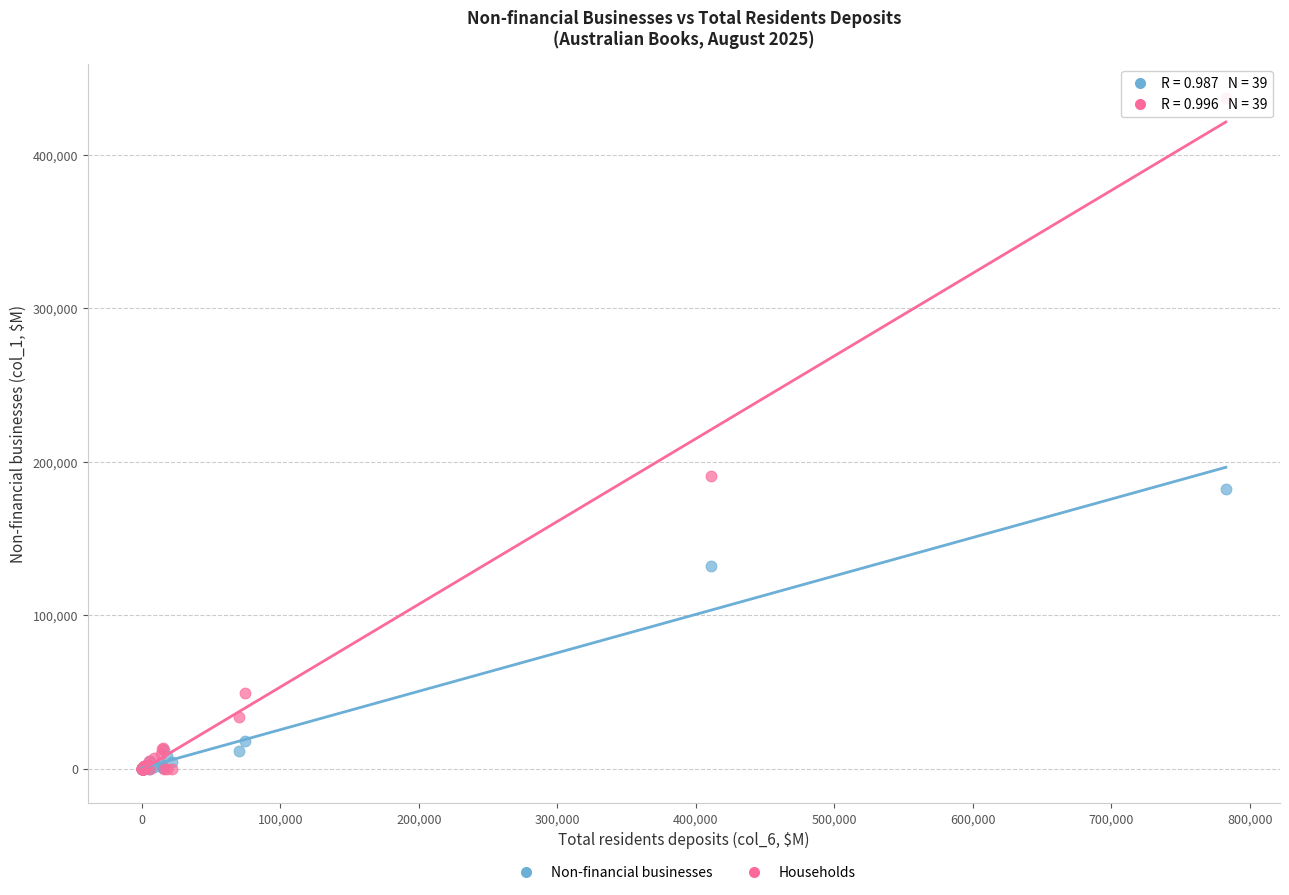

Which series has the largest Y range (max minus min)?

Households